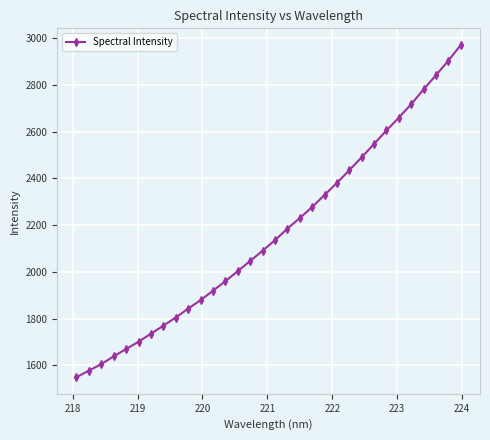

What is the smallest value displayed?

1549.1